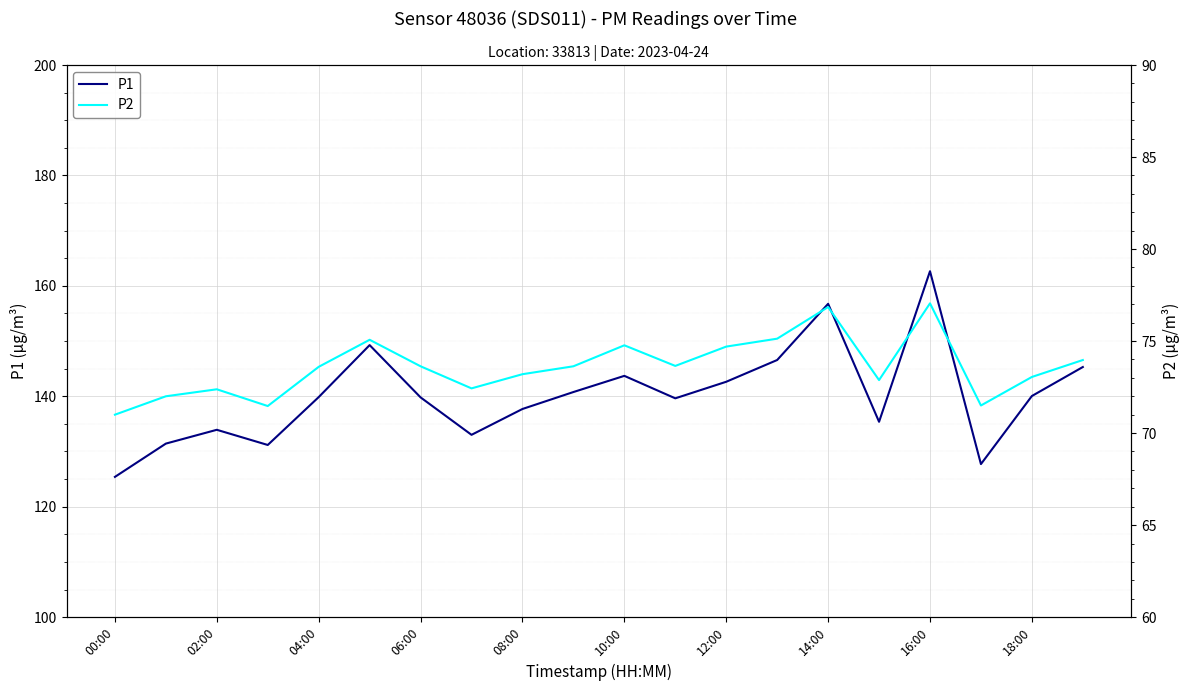

Is it true that P1 equals 137.7 at 08:00?

True